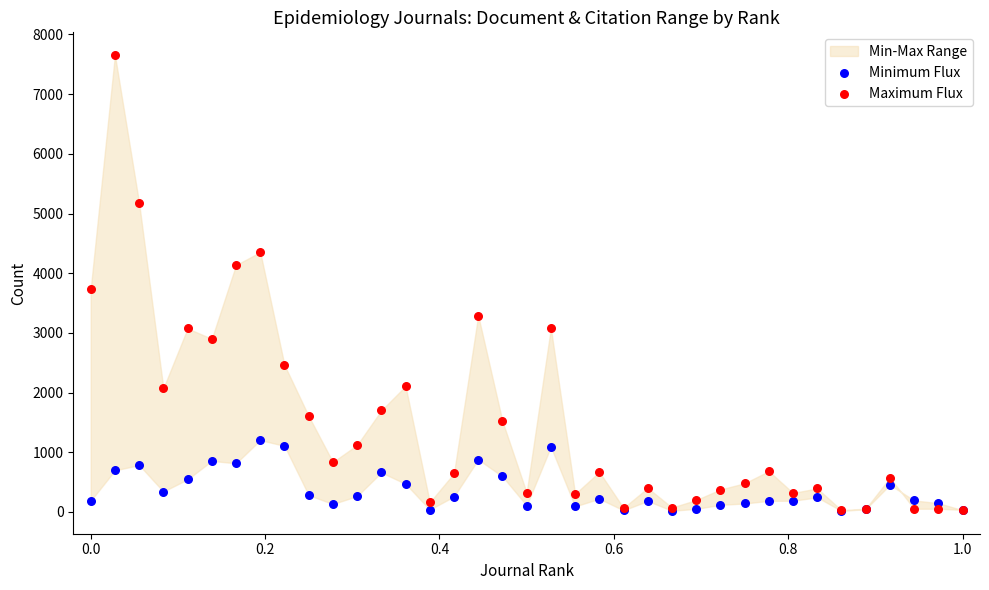

Which series has the largest Y range (max minus min)?

Maximum Flux